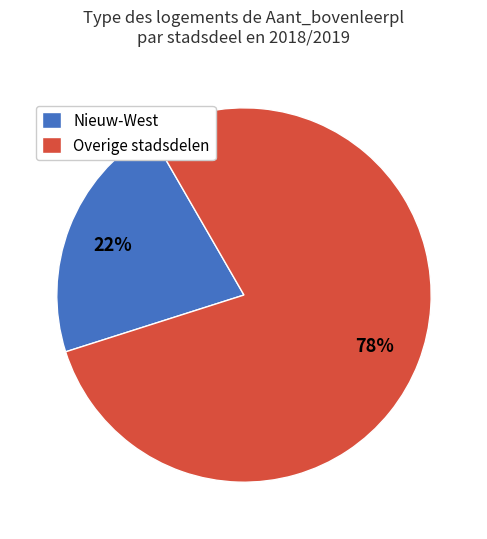

What percentage is the Overige stadsdelen slice, to the nearest percent?

78%